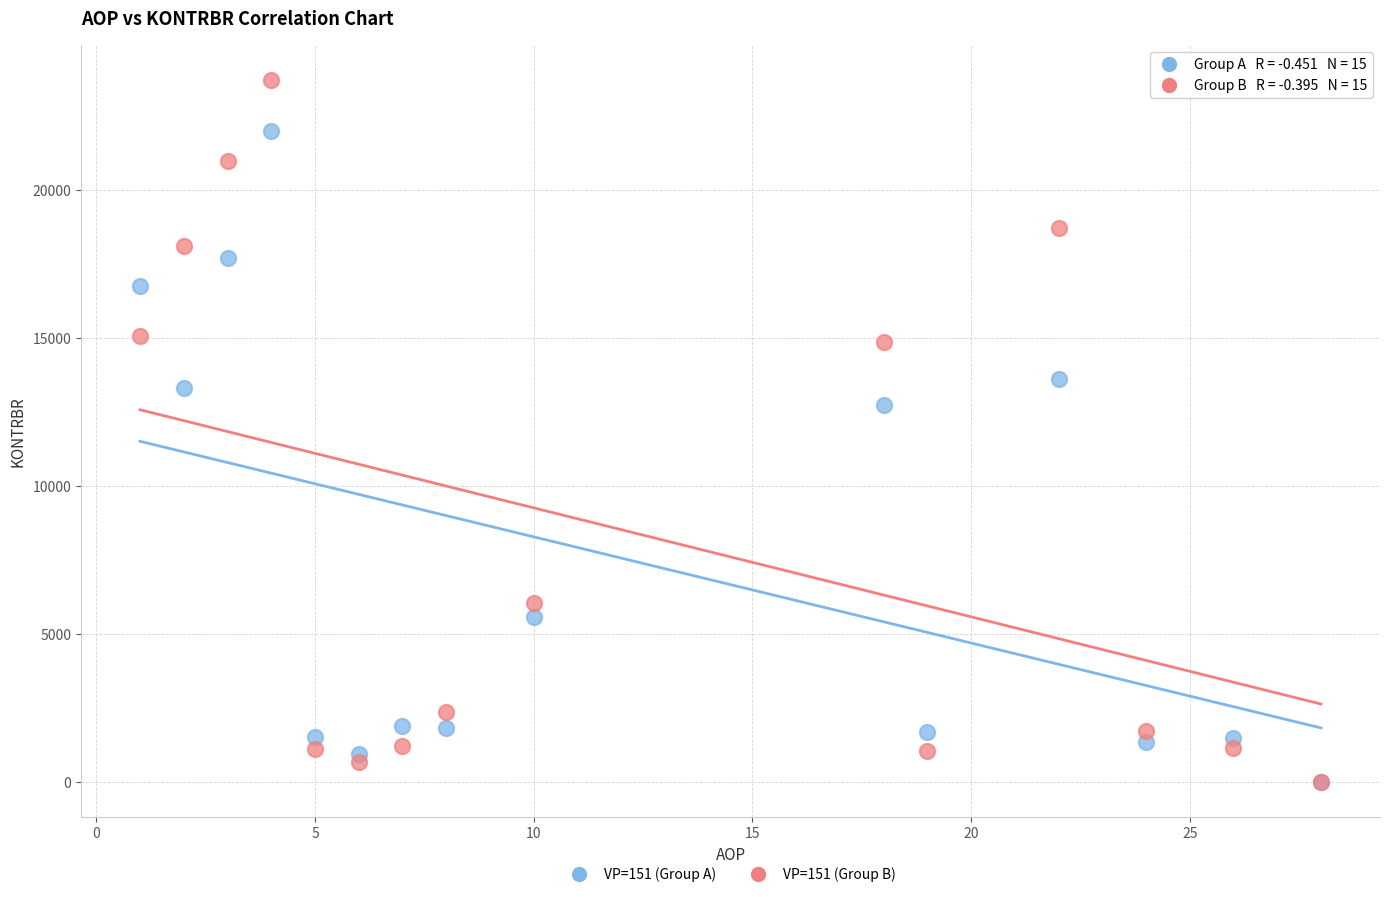

Across all series, what Y value is closest to 11862?

12731.1